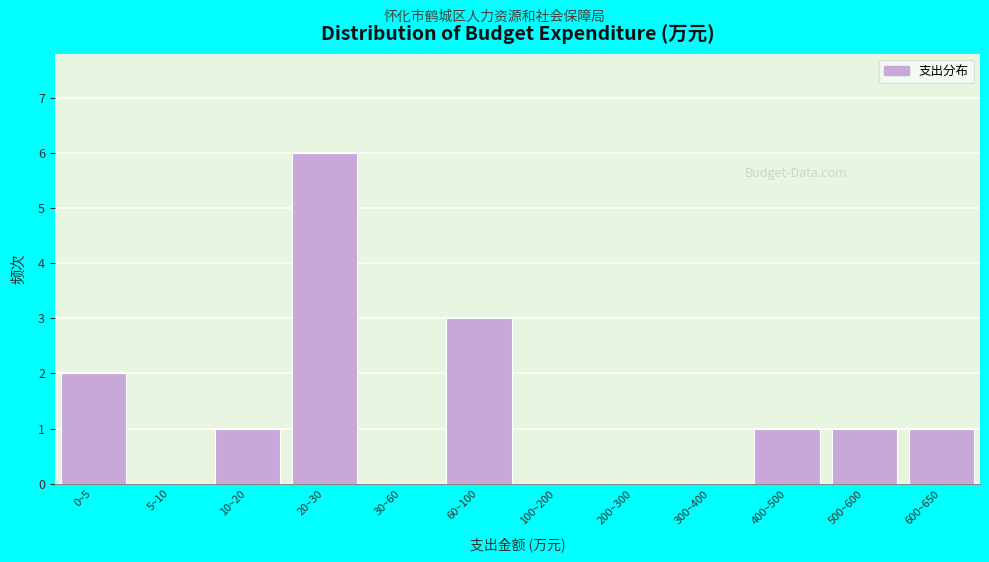

Reading left to right, what are all the values shown in this chart?

0~5=2	5~10=0	10~20=1	20~30=6	30~60=0	60~100=3	100~200=0	200~300=0	300~400=0	400~500=1	500~600=1	600~650=1